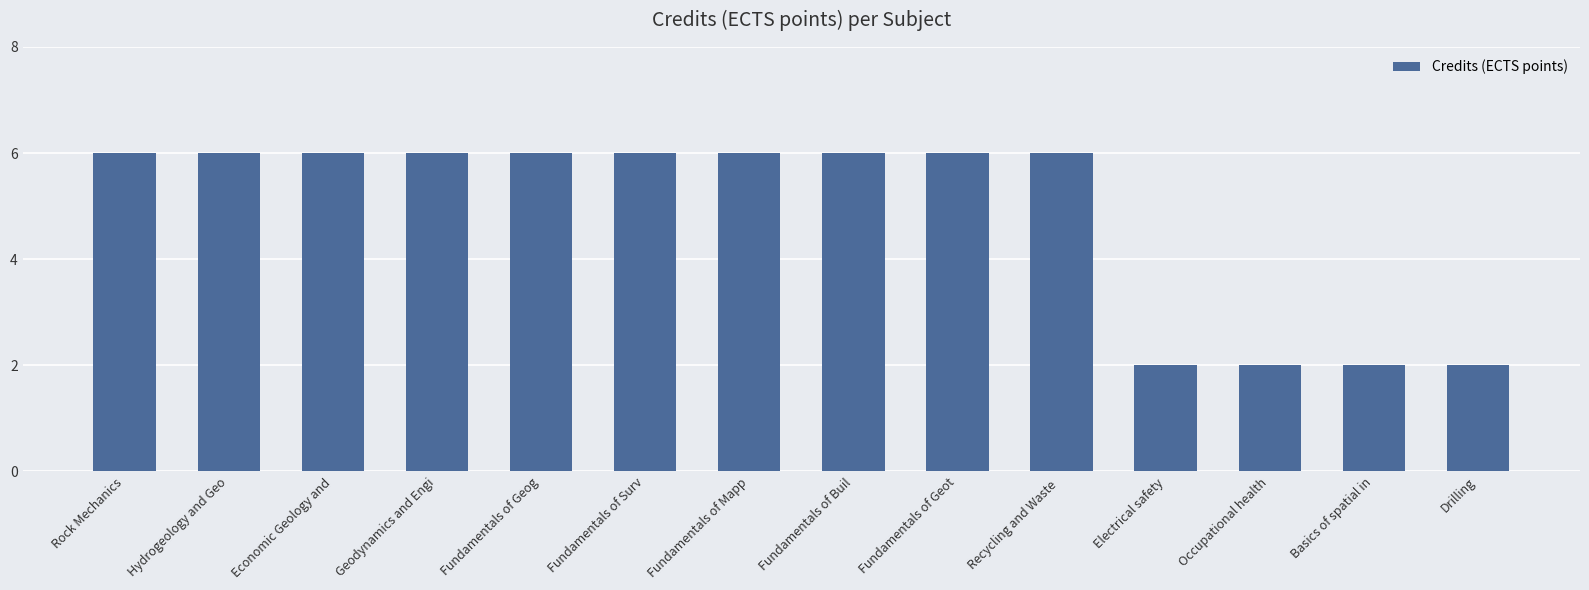

How many data points does each series have?

14